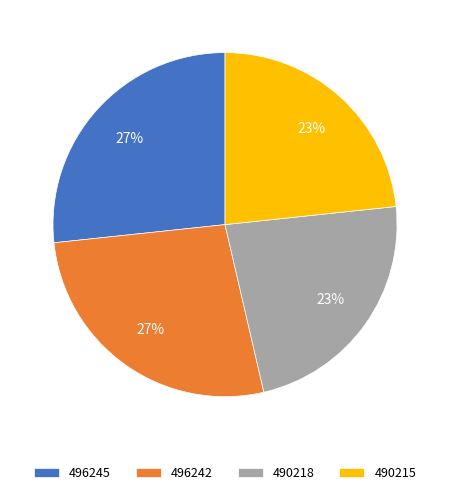

Does any single category account for the majority?

No